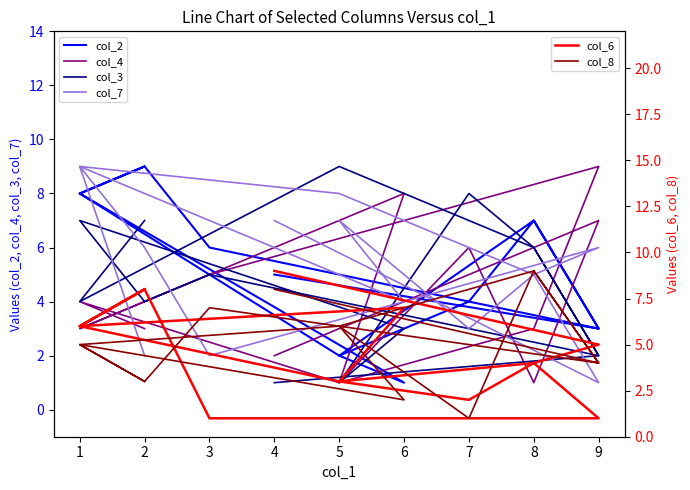

Between which two adjacent categories do col_4 and col_8 first intersect?

8 and 9